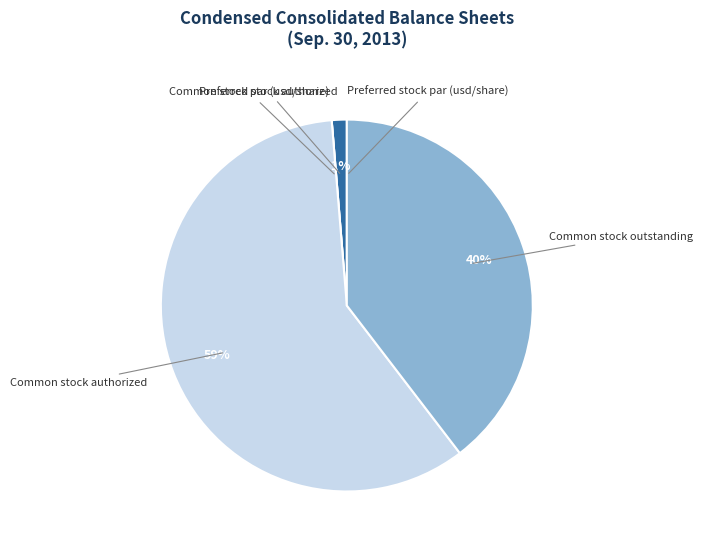

Is there any slice that represents more than half of the pie?

Yes